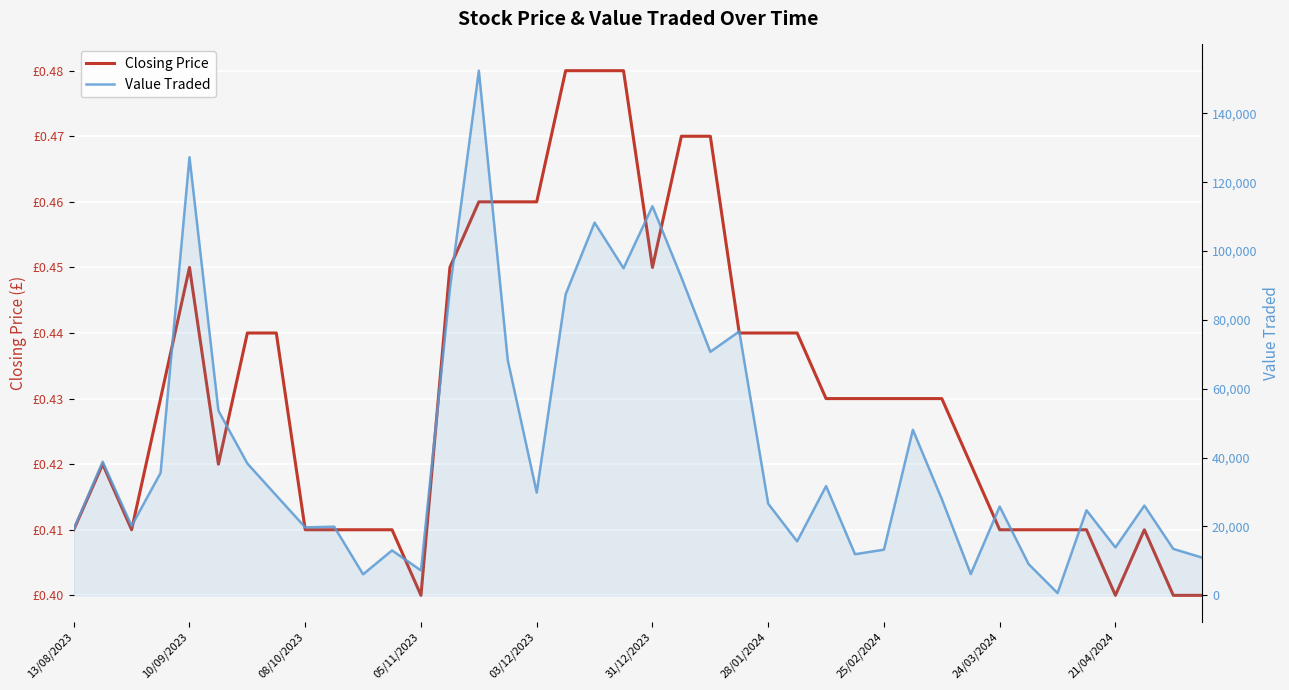

What is the spread (max minus min) of values at 34?

672.6